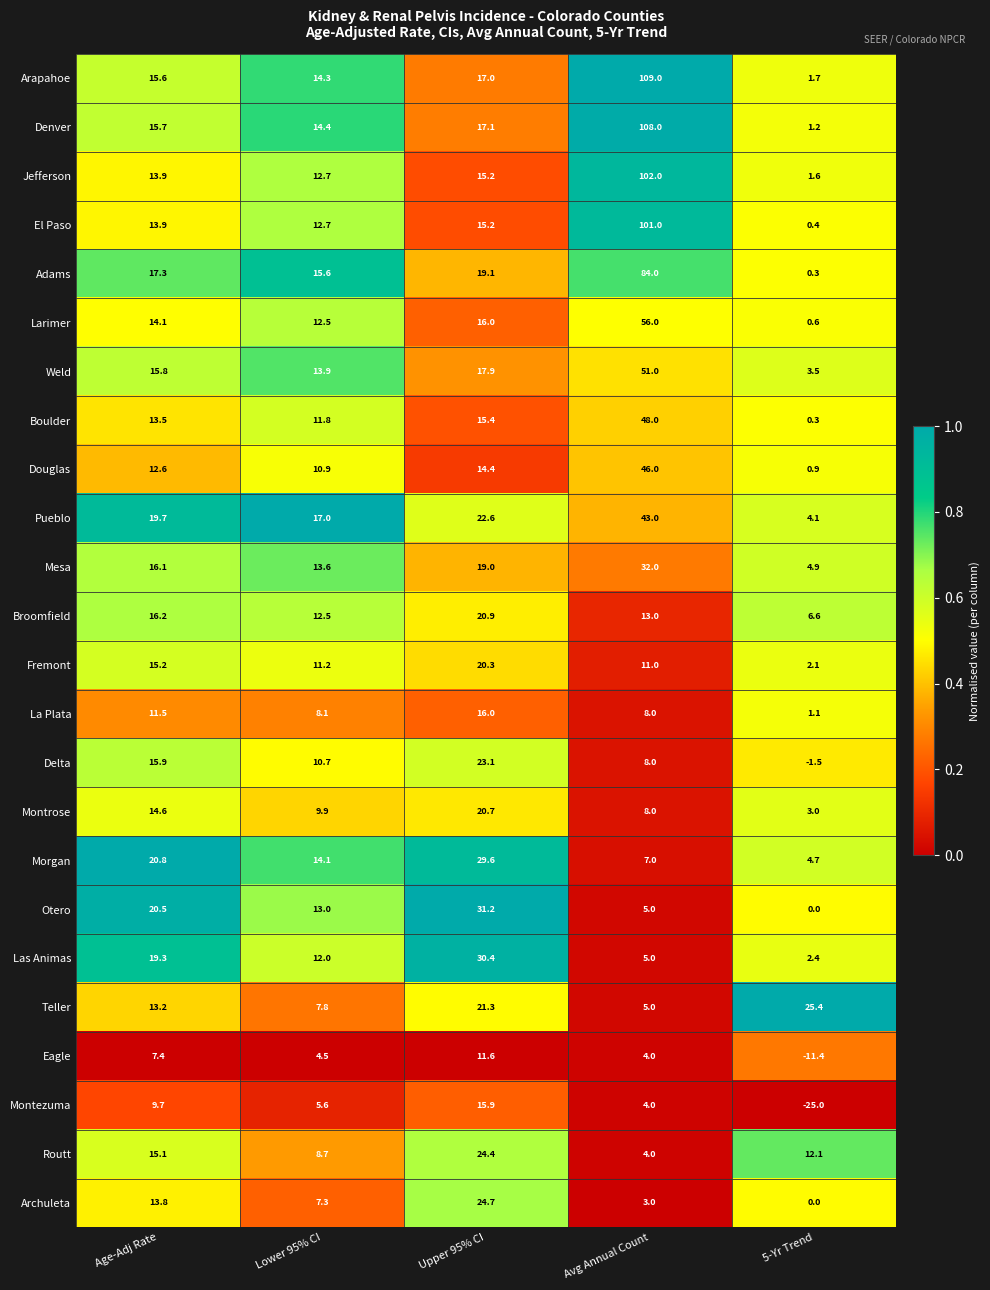

Rank the series by their maximum value, from highest to lowest.

Arapahoe, Denver, Jefferson, El Paso, Adams, Larimer, Weld, Boulder, Douglas, Pueblo, Mesa, Otero, Las Animas, Morgan, Teller, Archuleta, Routt, Delta, Broomfield, Montrose, Fremont, La Plata, Montezuma, Eagle